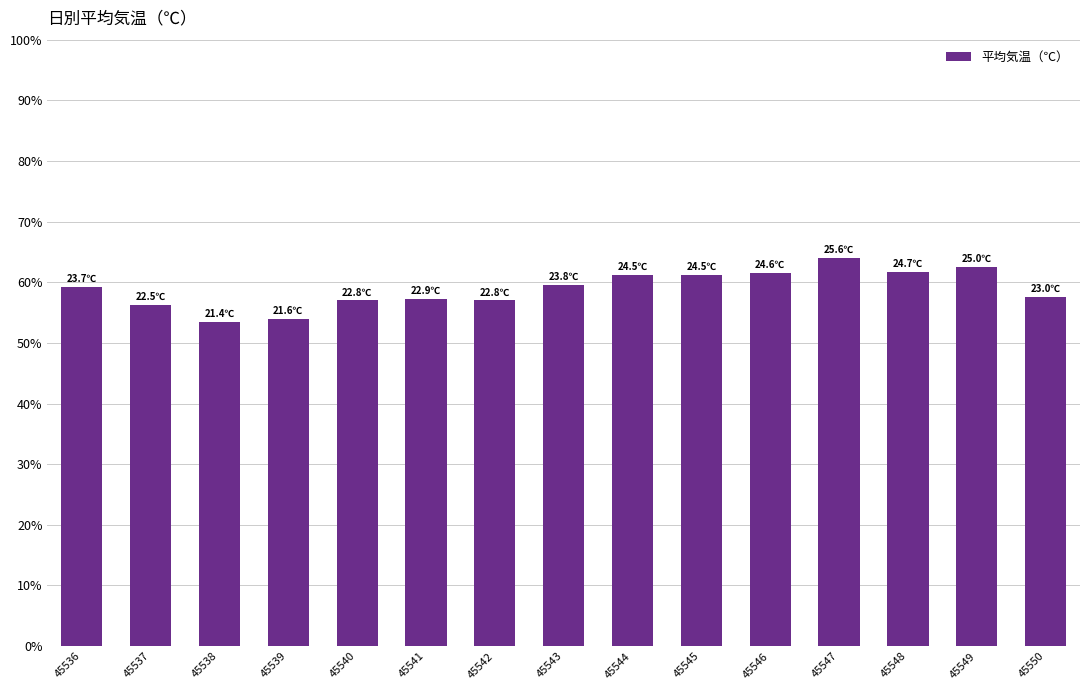

What value does the data have at 45544?

61.3